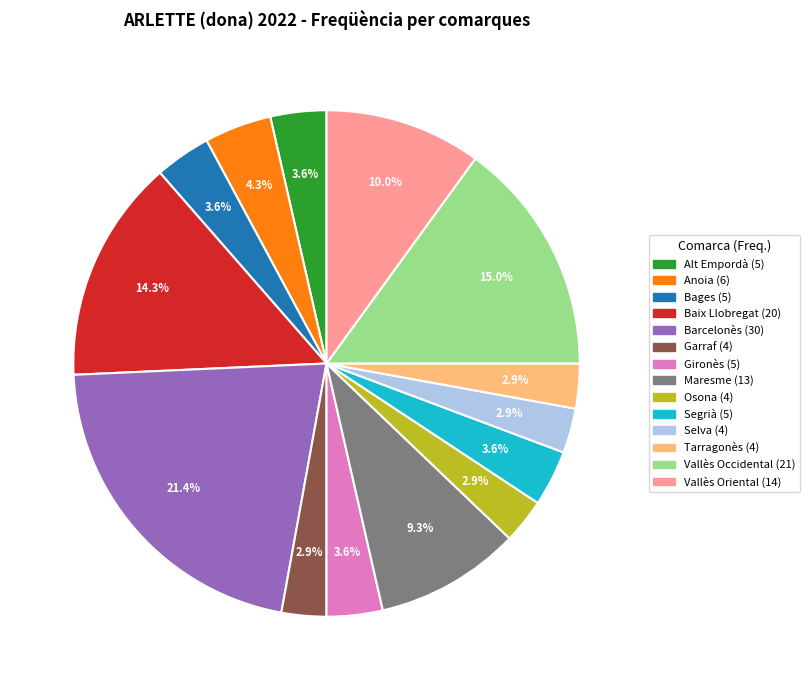

Is the sum of Vallès Oriental and Maresme greater than half?

No